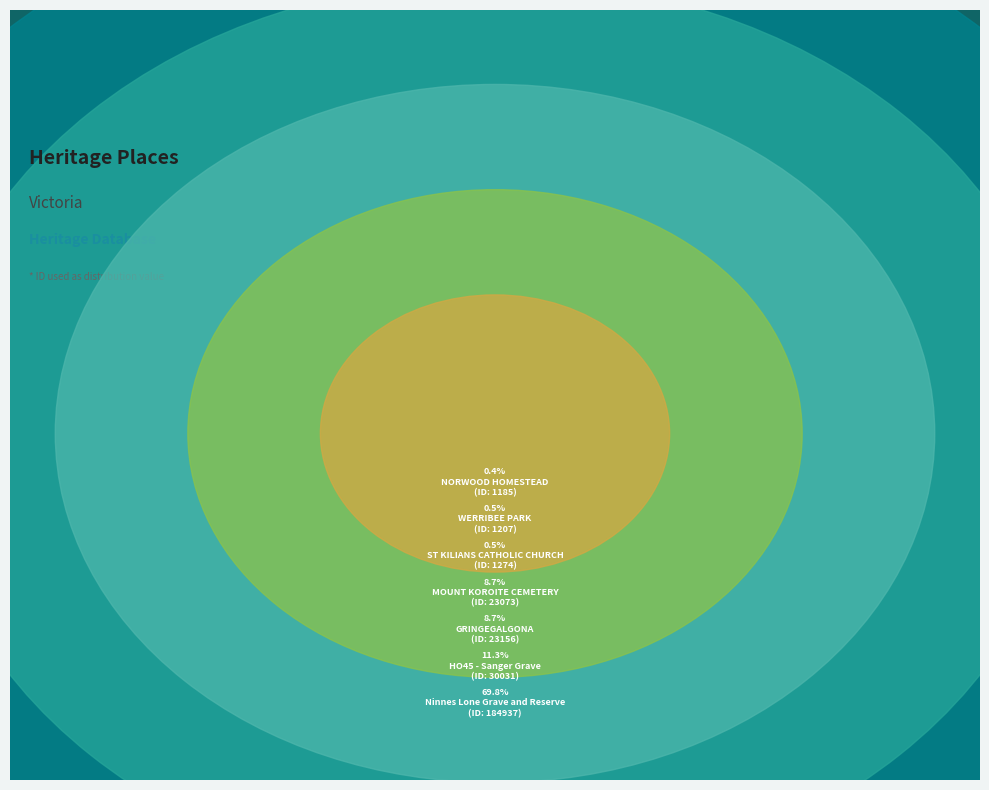

What is the smallest slice in the pie chart?

NORWOOD HOMESTEAD